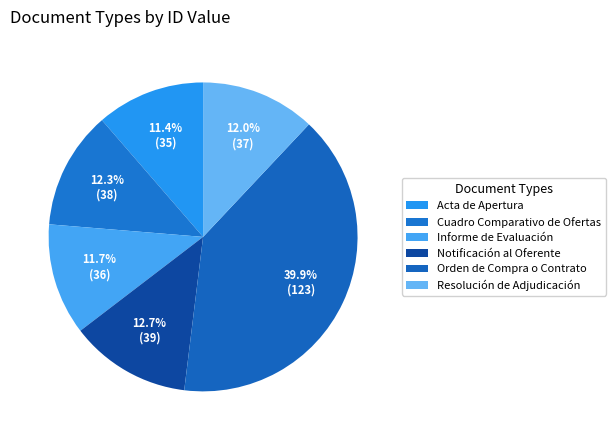

To the nearest percent, what is the average slice percentage?

17%